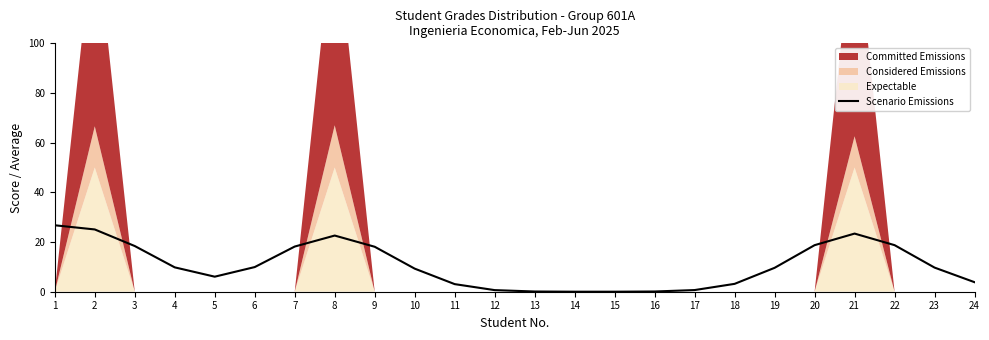

Reading left to right, what are all the values shown in this chart?

26.8	25.1	18.4	9.8	6.1	9.9	18.2	22.6	18.1	9.3	3.1	0.6	0.1	0.0	0.0	0.1	0.7	3.2	9.6	18.7	23.4	18.7	9.7	3.8